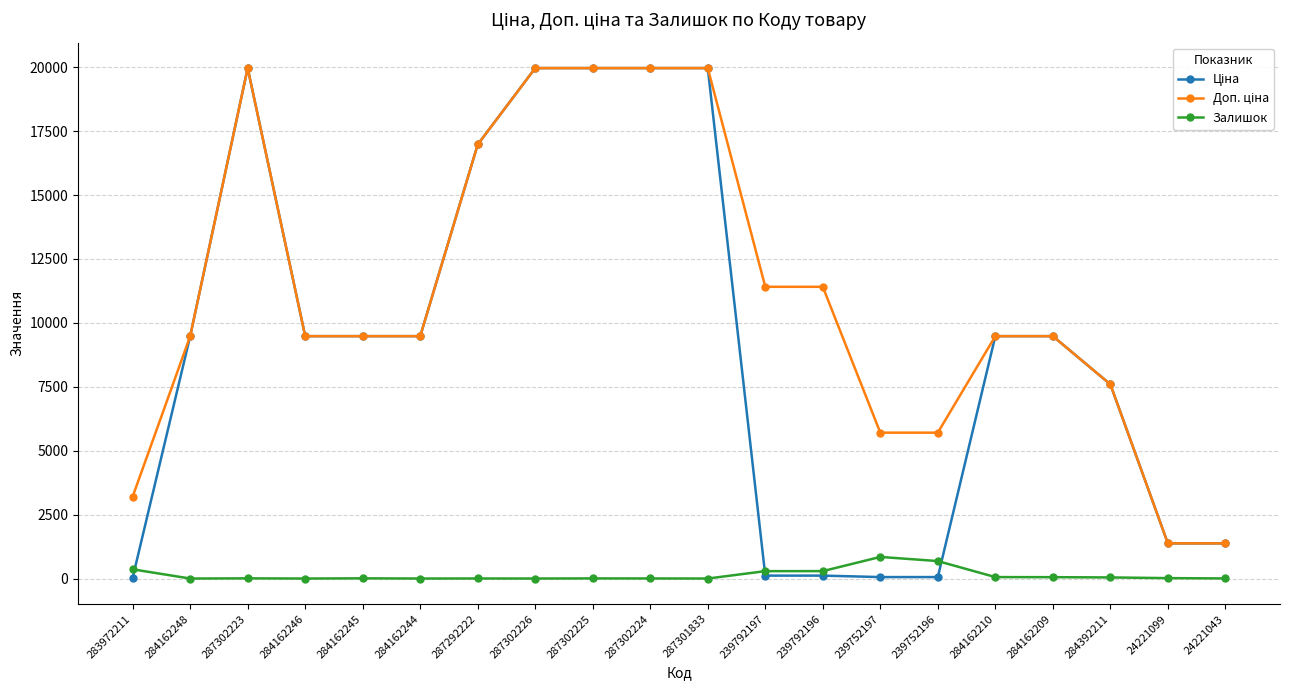

How many lines are shown in the chart?

3